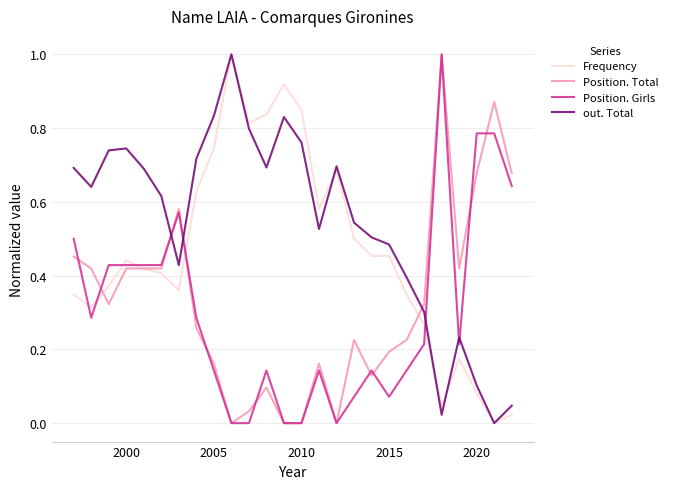

What is the highest value of the Position. Total series?

1.0